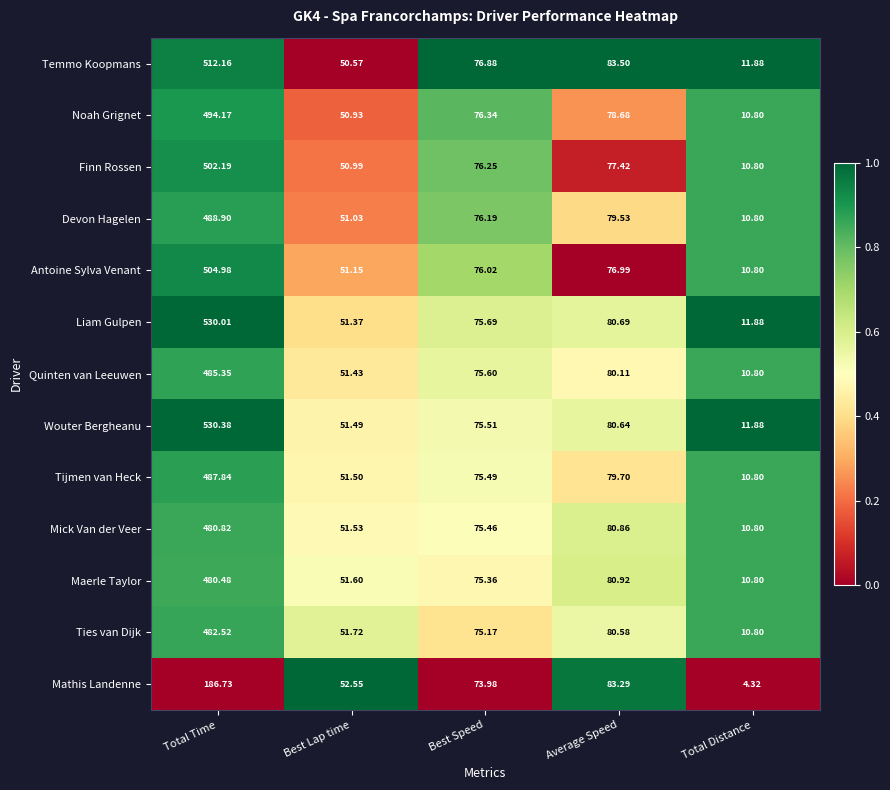

List the series in order of their peak value, lowest first.

Mathis Landenne, Maerle Taylor, Mick Van der Veer, Ties van Dijk, Quinten van Leeuwen, Tijmen van Heck, Devon Hagelen, Noah Grignet, Finn Rossen, Antoine Sylva Venant, Temmo Koopmans, Liam Gulpen, Wouter Bergheanu